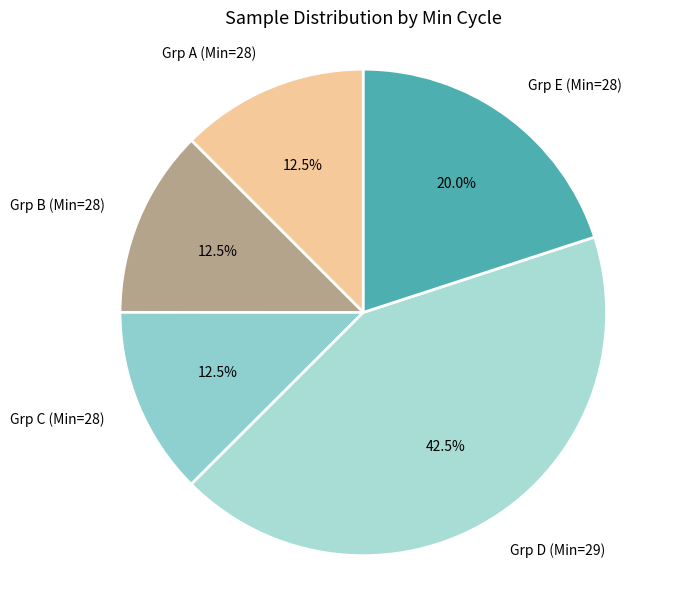

Is there a majority slice in this chart?

No